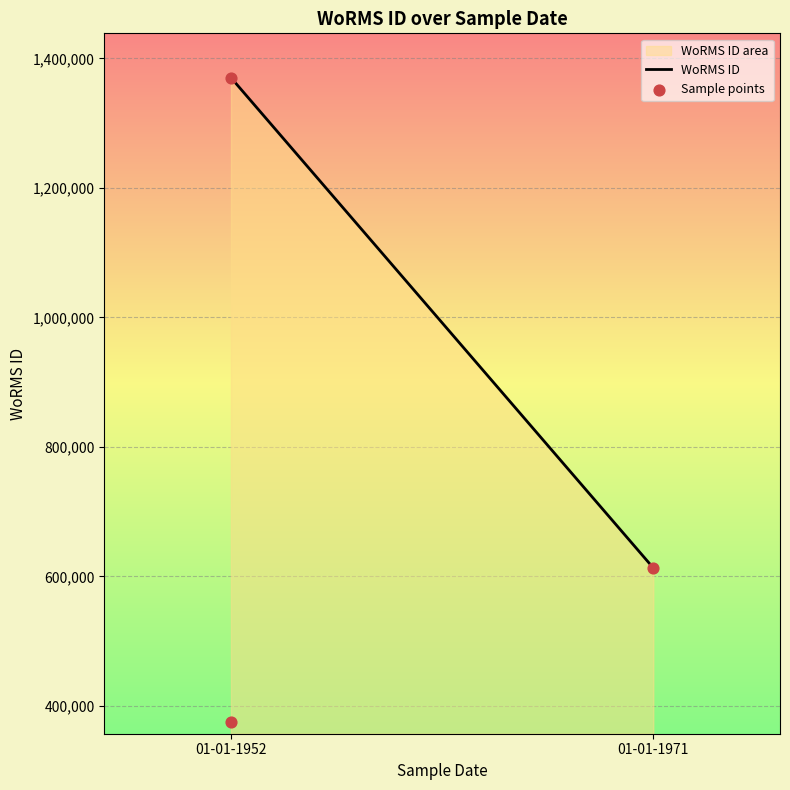

What is the change in value from 01-01-1971 to 01-01-1952?

+757153